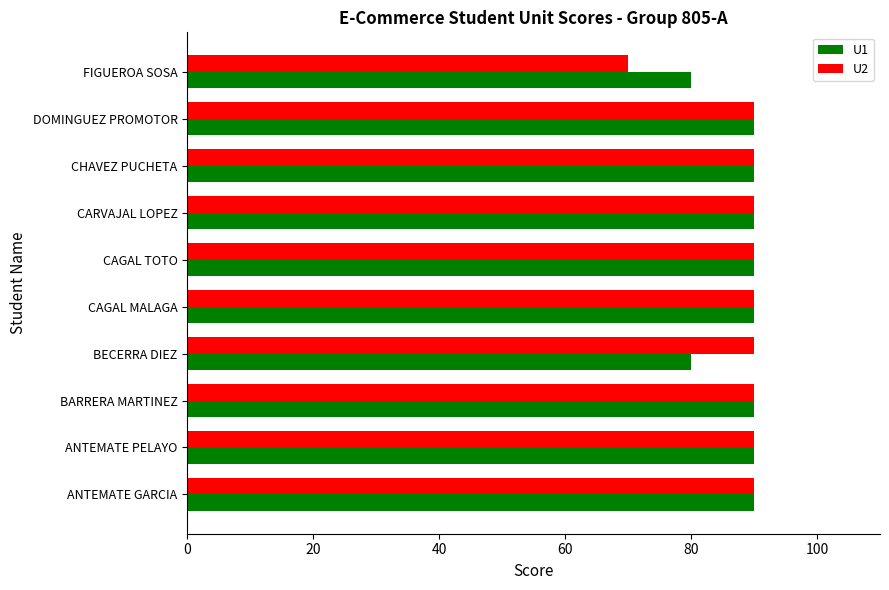

Which series has the widest spread of values?

U2